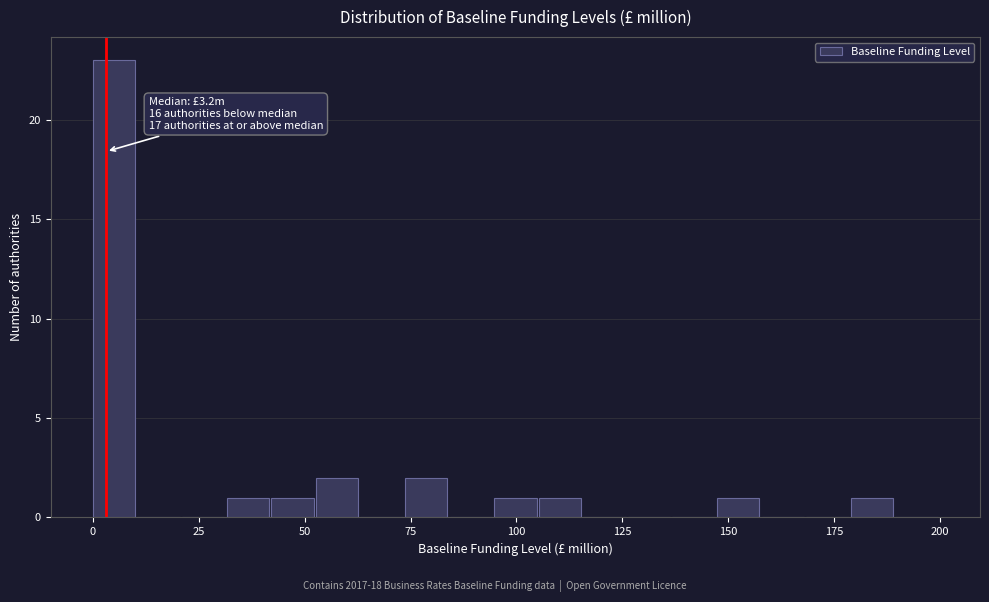

Around what value on the x-axis is the tallest bar? Give the approximate position of its centre, as read against the axis.

5